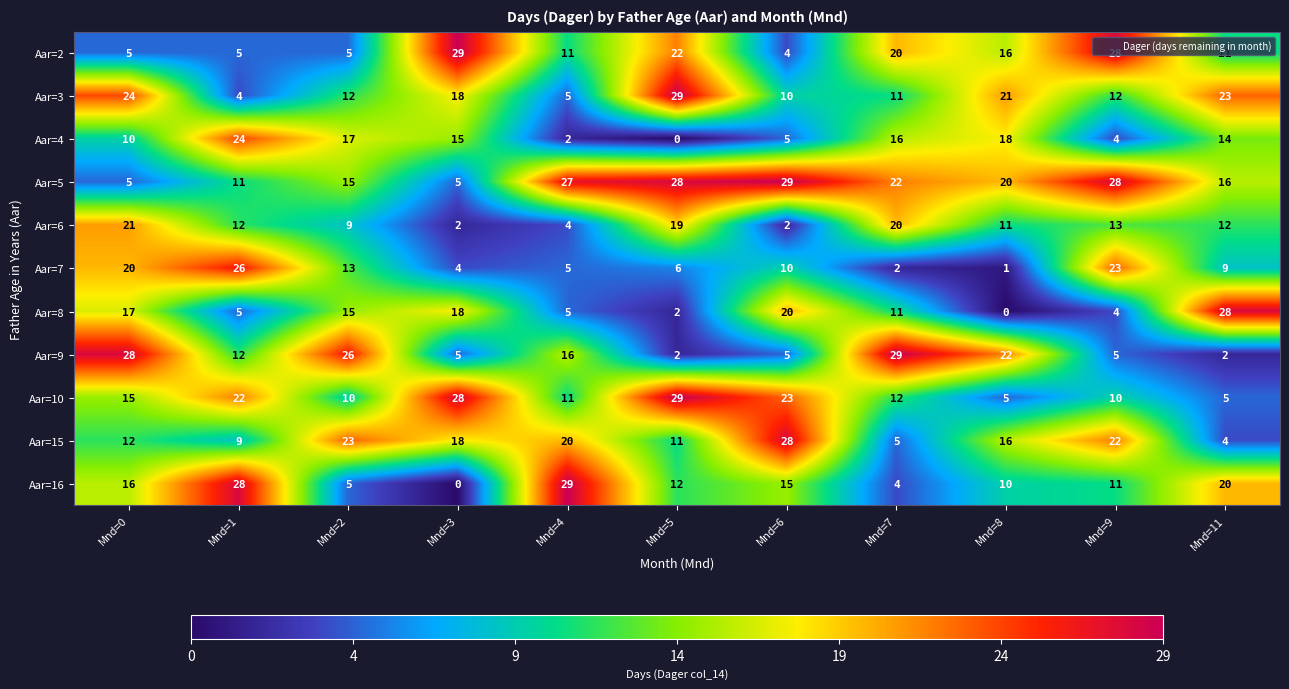

List the labels in order of Aar=15 value, smallest first.

Mnd=11, Mnd=7, Mnd=1, Mnd=5, Mnd=0, Mnd=8, Mnd=3, Mnd=4, Mnd=9, Mnd=2, Mnd=6